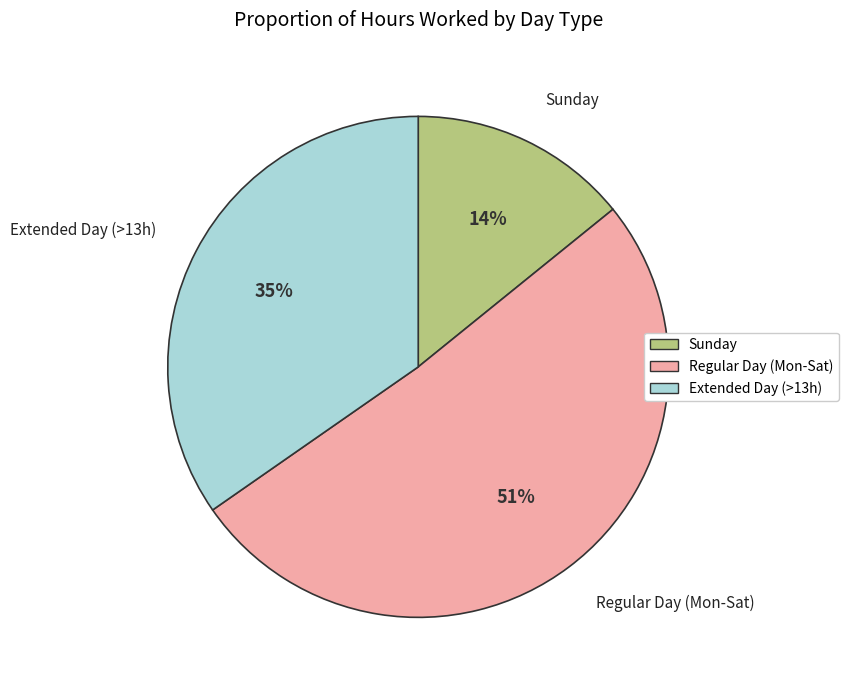

To the nearest percent, what is the average slice percentage?

33%